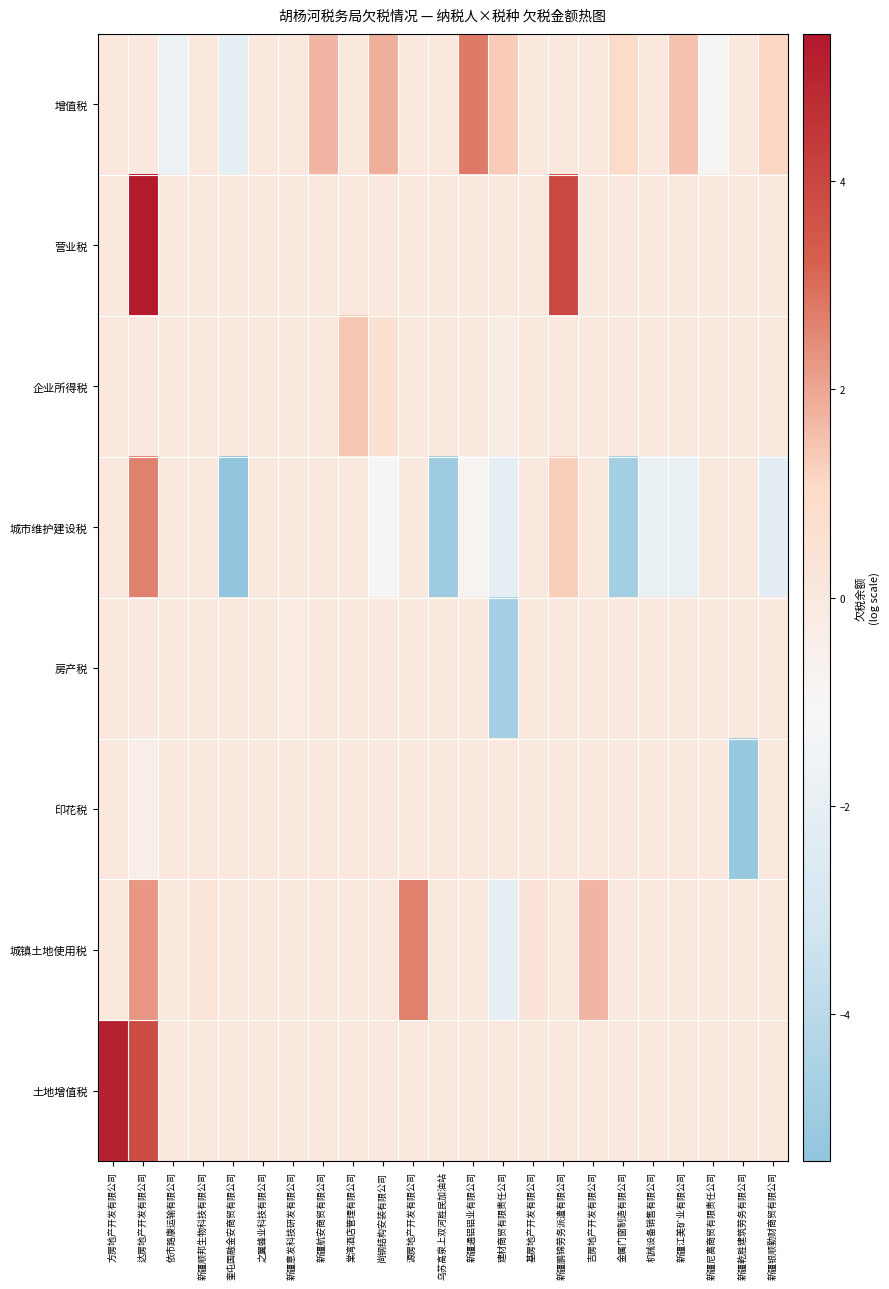

What is the total value across all series at 棠湾酒店管理有限公司?

1.4